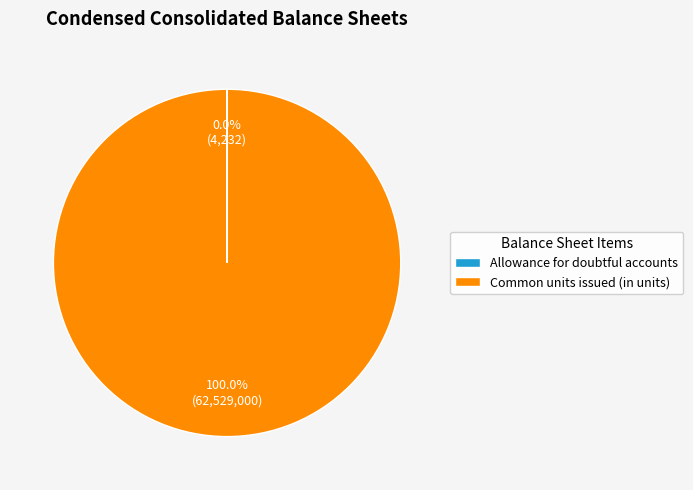

What is the majority slice?

Common units issued (in units)